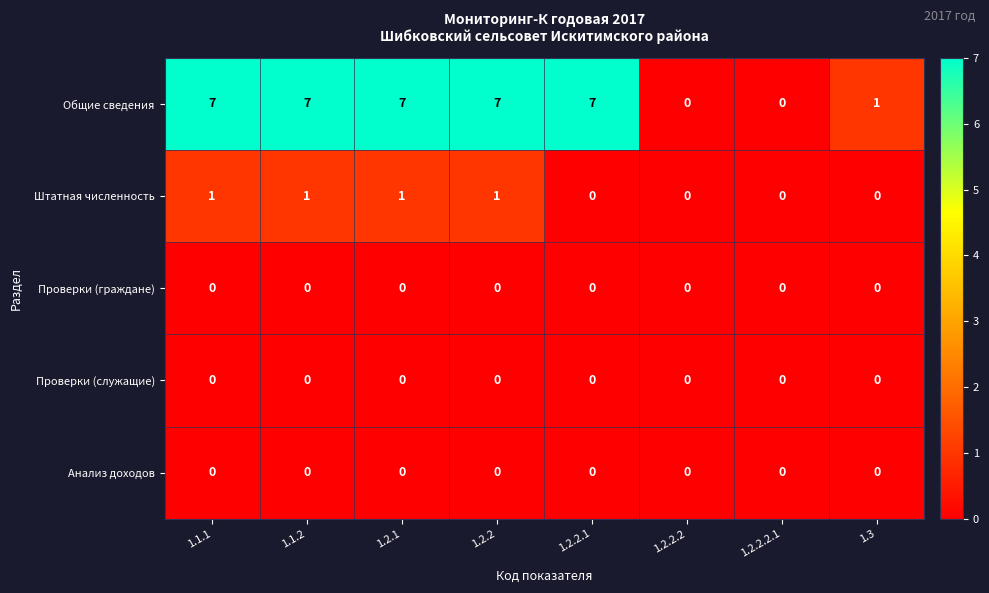

Which series has the widest spread of values?

Общие сведения